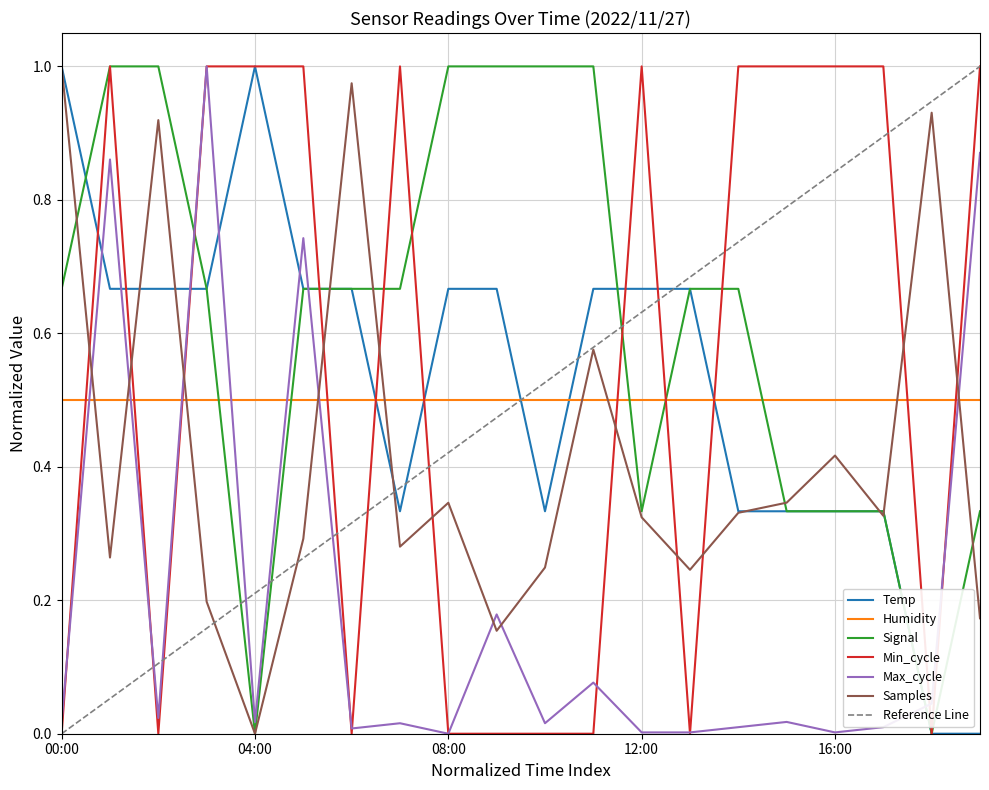

Is this an area chart (filled region under the line)?

No